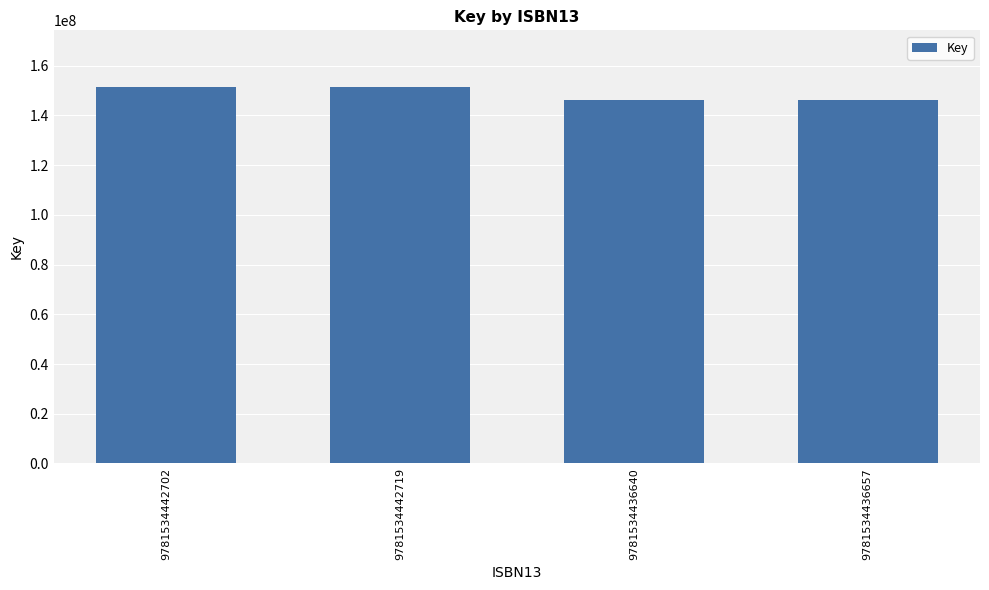

What is the value of the 1st bar from the left?

151499770